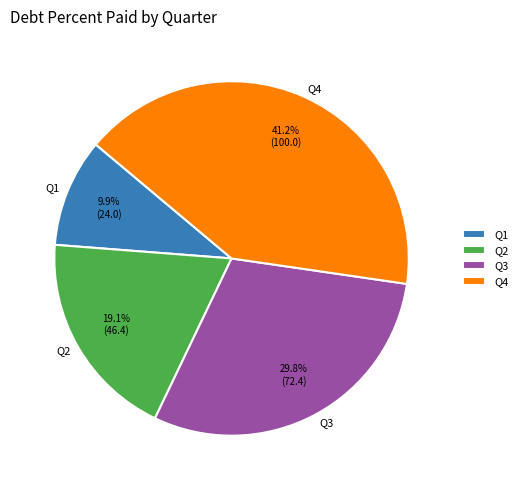

What portion of the pie excludes Q4?

58.8%